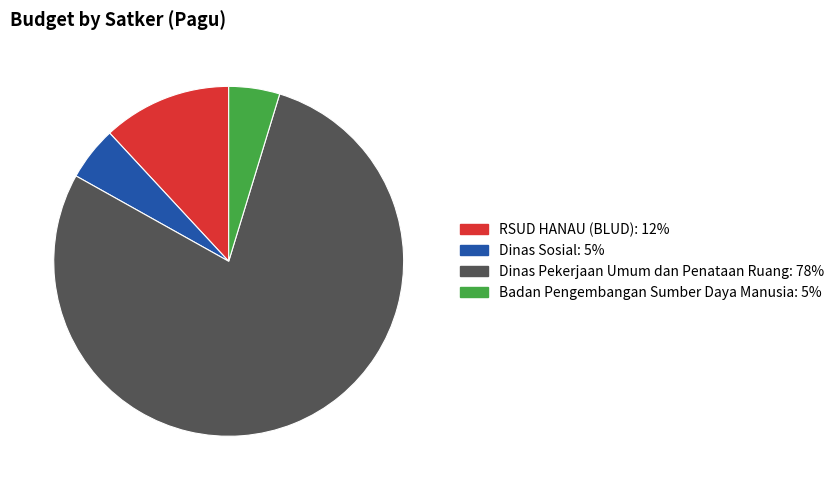

How many slices are in this pie chart?

4